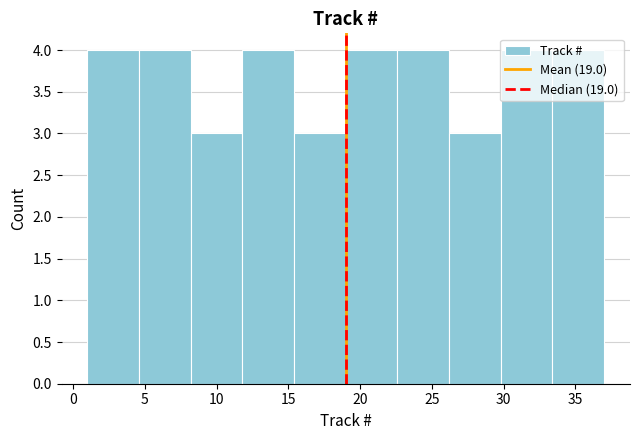

What is the height of the bar covering 33.4 to 37.0 on the x-axis? Neither the bar edges nor the heights are printed on the chart, so give them approximately, as read against the axes.

4